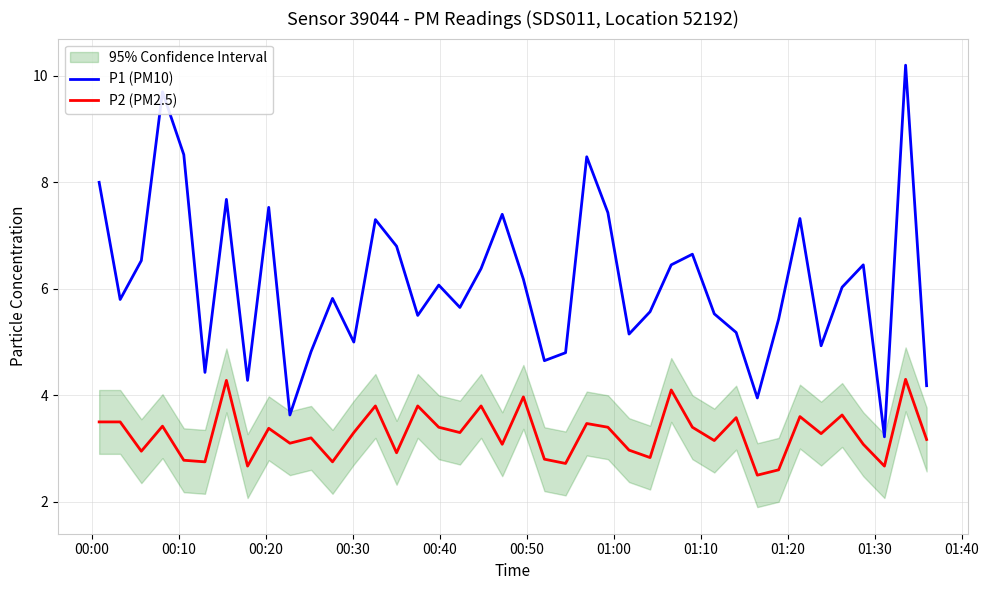

What is the maximum value for P2 (PM2.5)?

4.3